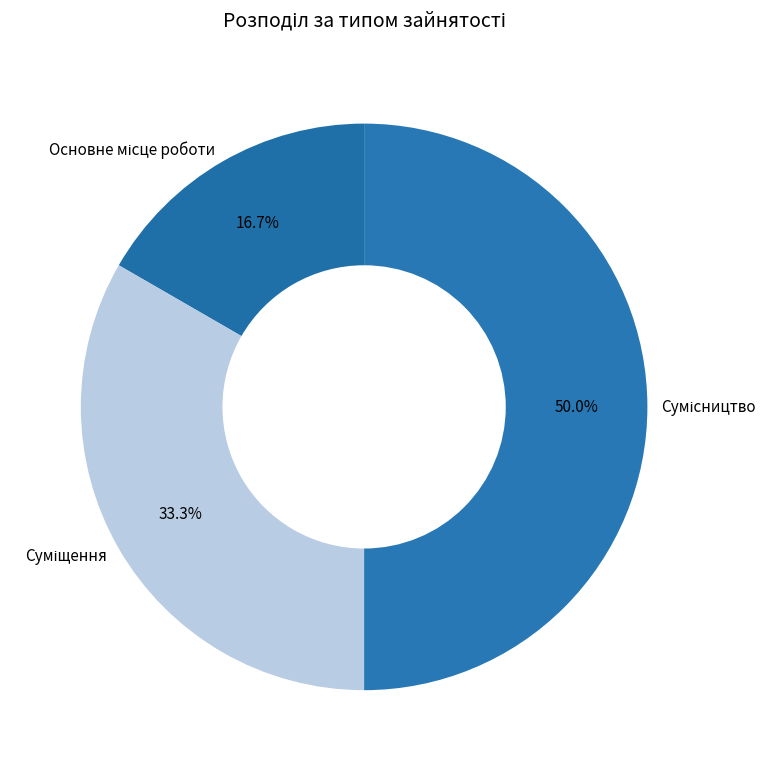

Count the number of slices in the pie.

3